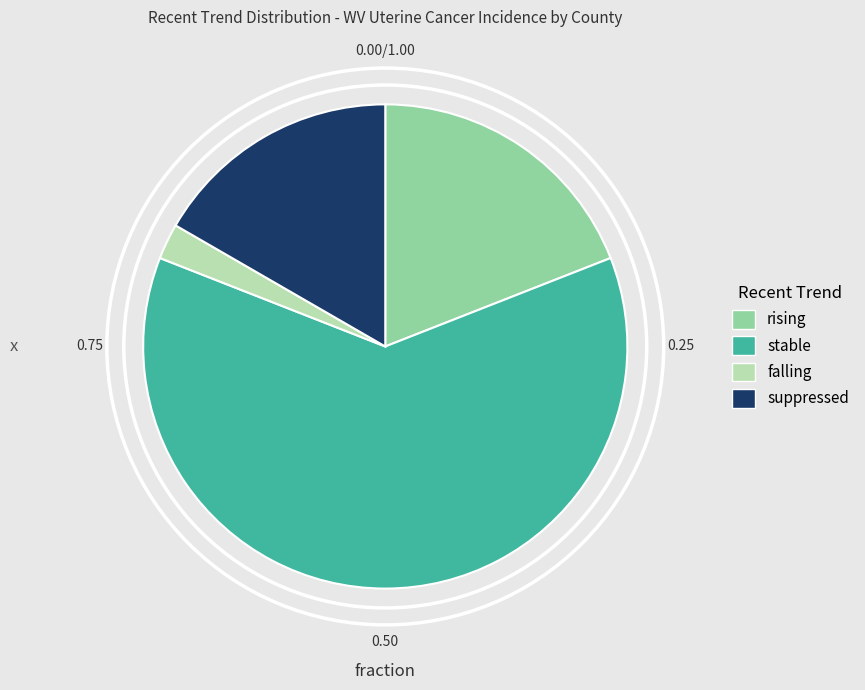

Do rising and suppressed together represent more than half of the pie?

No